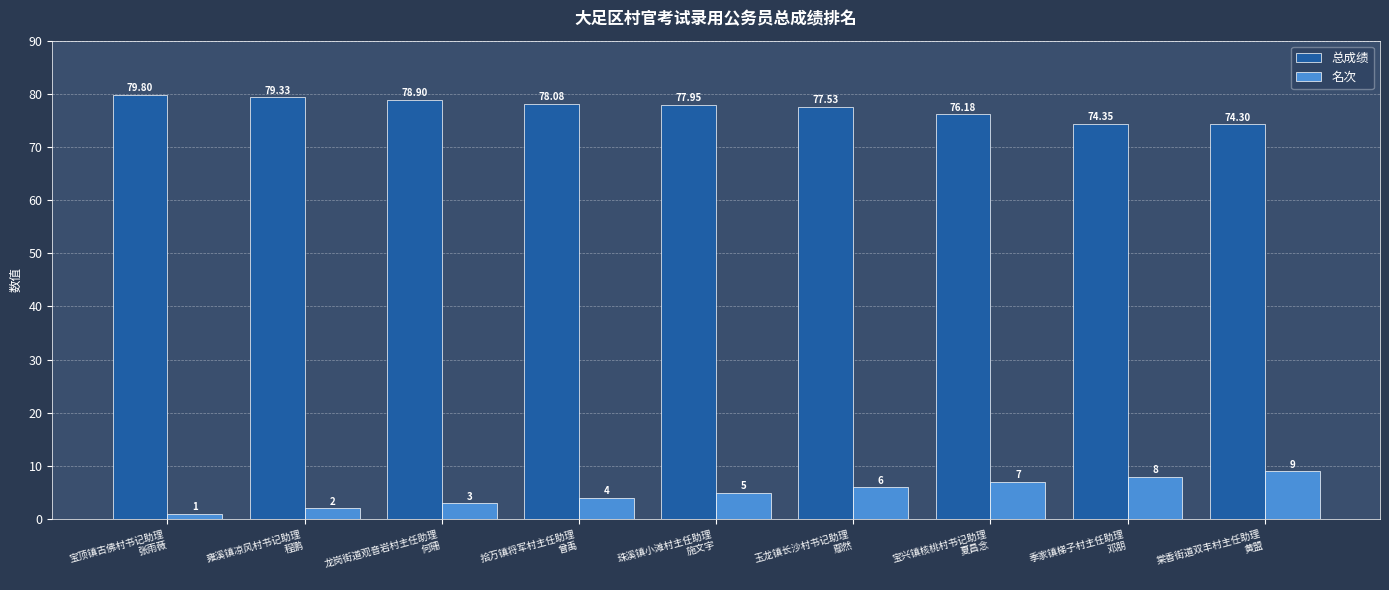

Is it true that 总成绩 equals 38.0 at 珠溪镇小滩村主任助理
施文宇?

False